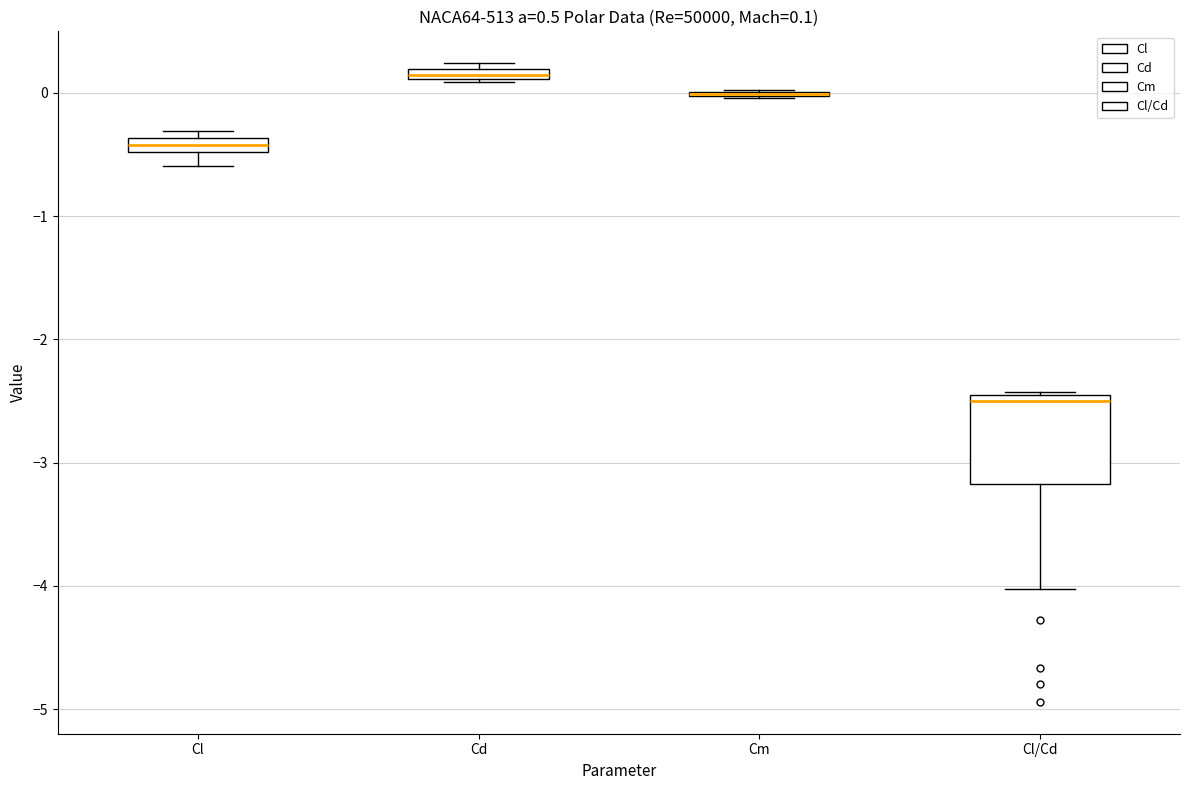

Comparing the boxes themselves (not the whiskers), which one is the tallest?

Cl/Cd